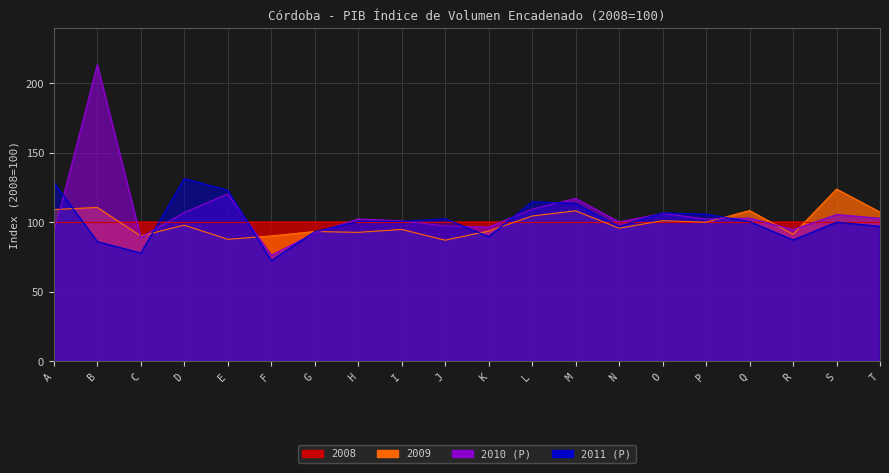

Which label corresponds to the largest value in the chart?

B